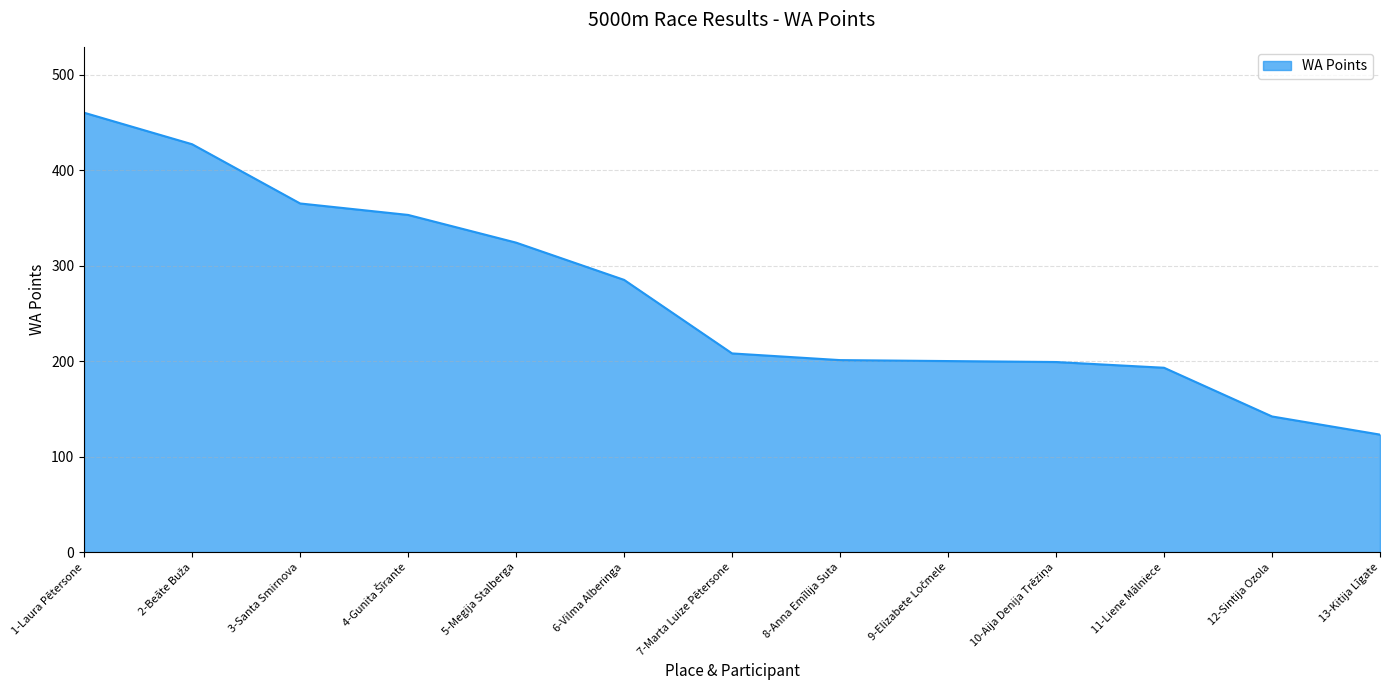

True or false: the data shows 142 at 12-Sintija Ozola.

True